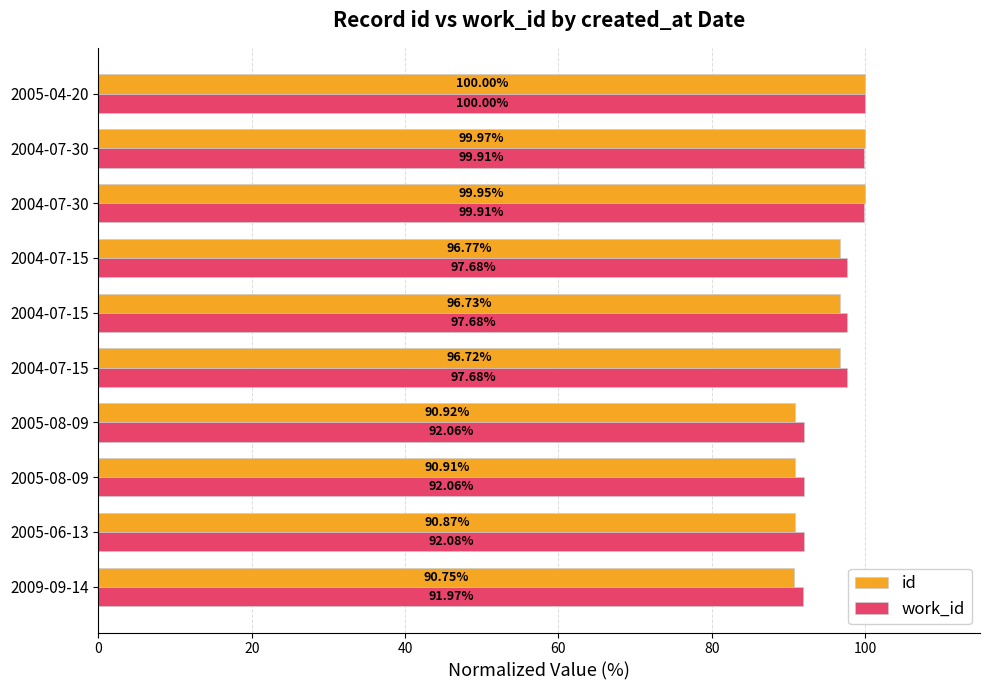

What are all the series names shown in the legend?

id, work_id